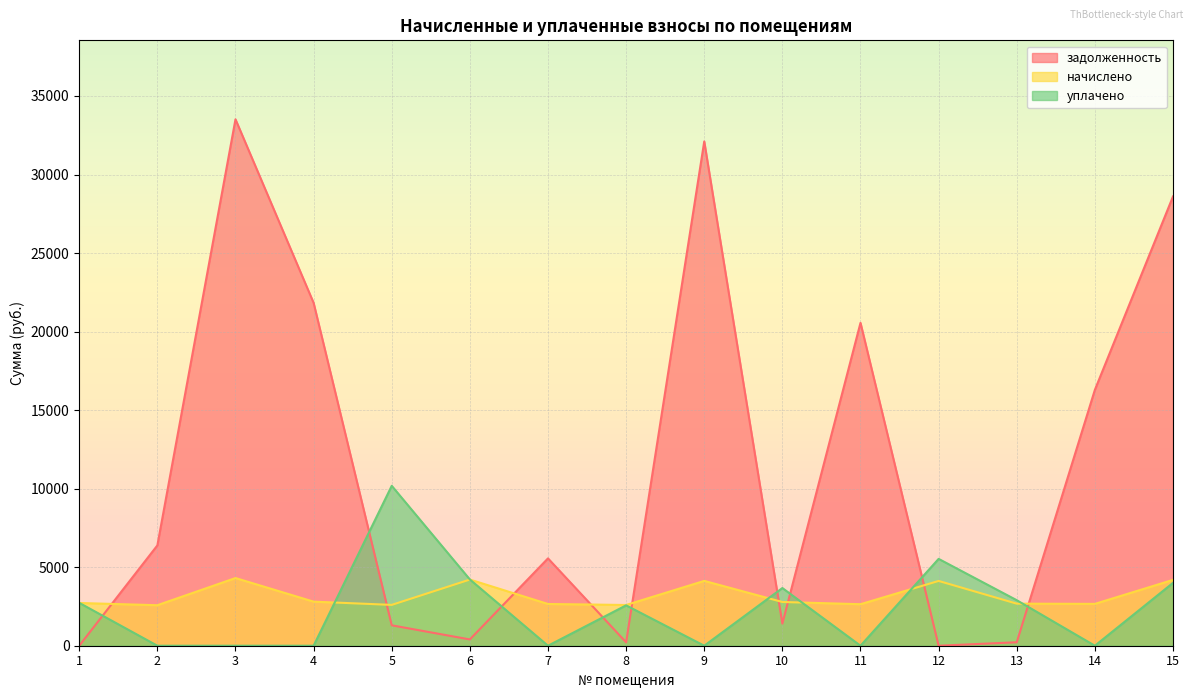

At which label is уплачено closest to 5090?

12